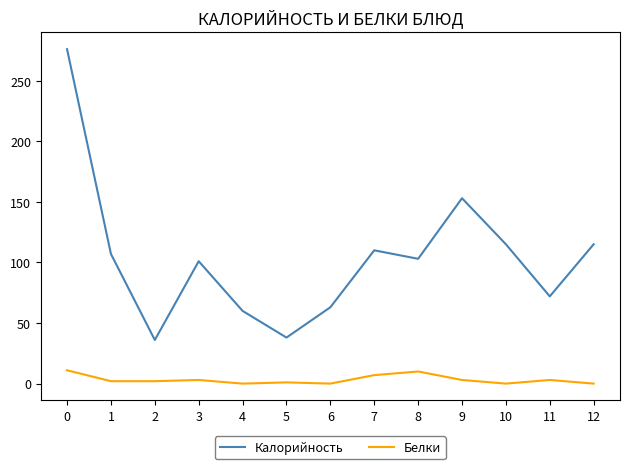

True or false: Калорийность has more than 2 points higher than both neighbors.

True